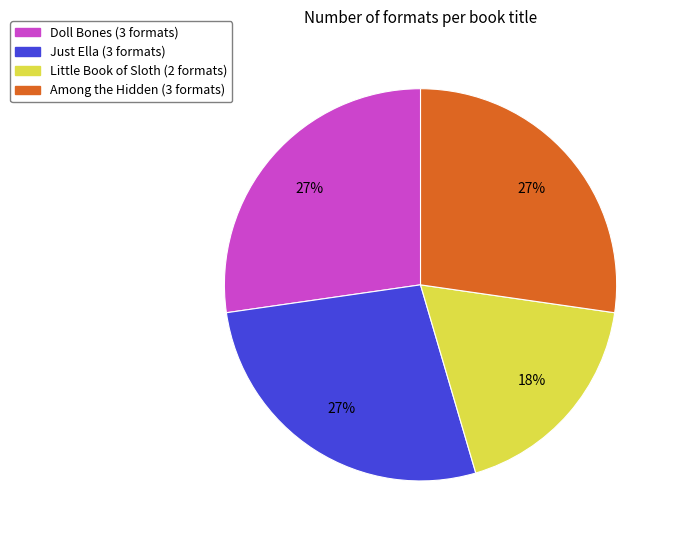

Is Among the Hidden the majority of the pie?

No